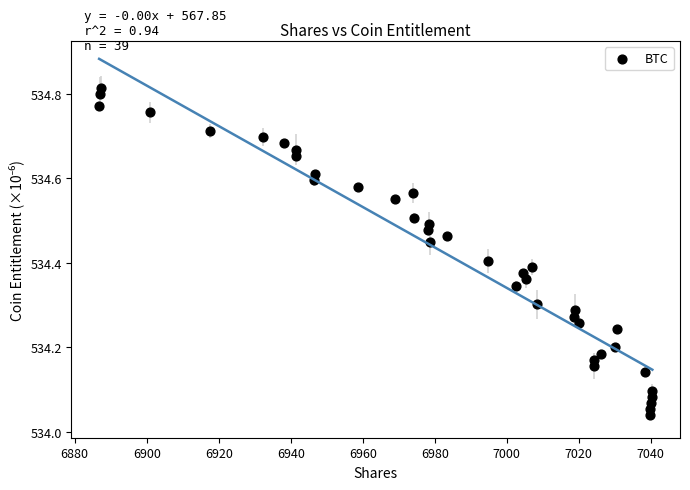

What is the range of Y values (max minus min)?

0.8